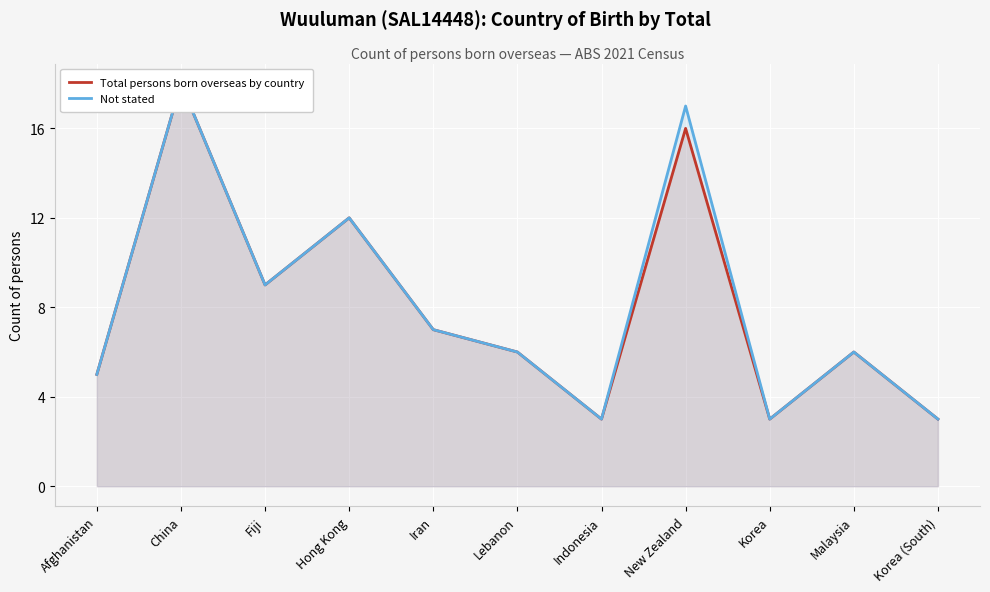

What are all the series names shown in the legend?

Total persons born overseas by country, Not stated